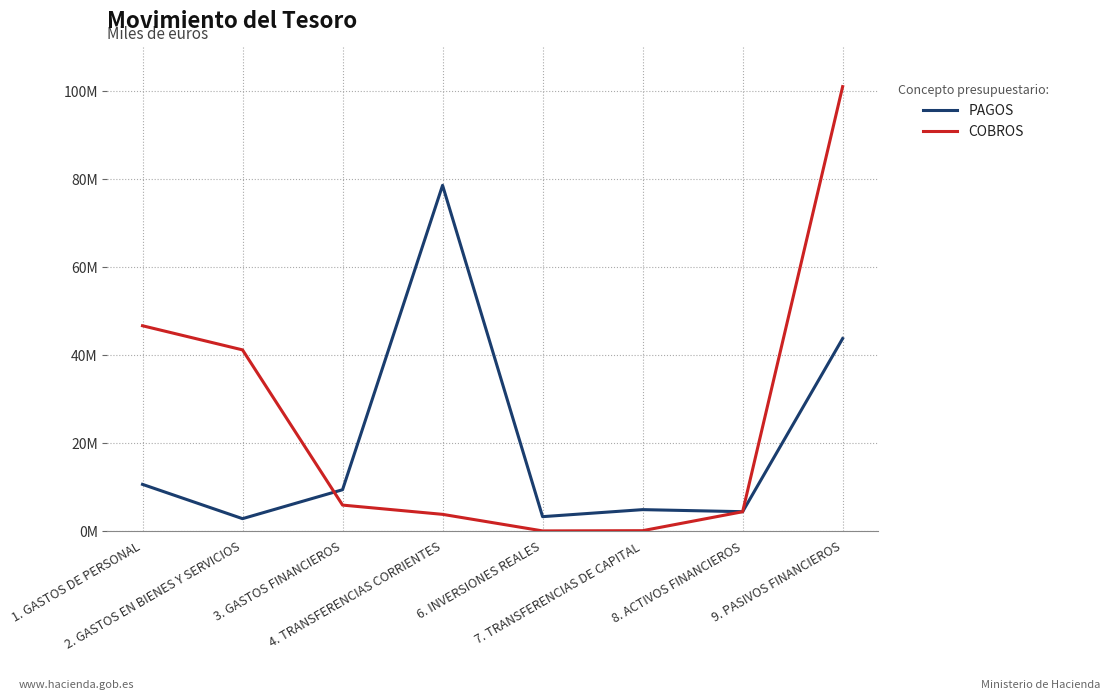

True or false: PAGOS and COBROS intersect in this chart.

True